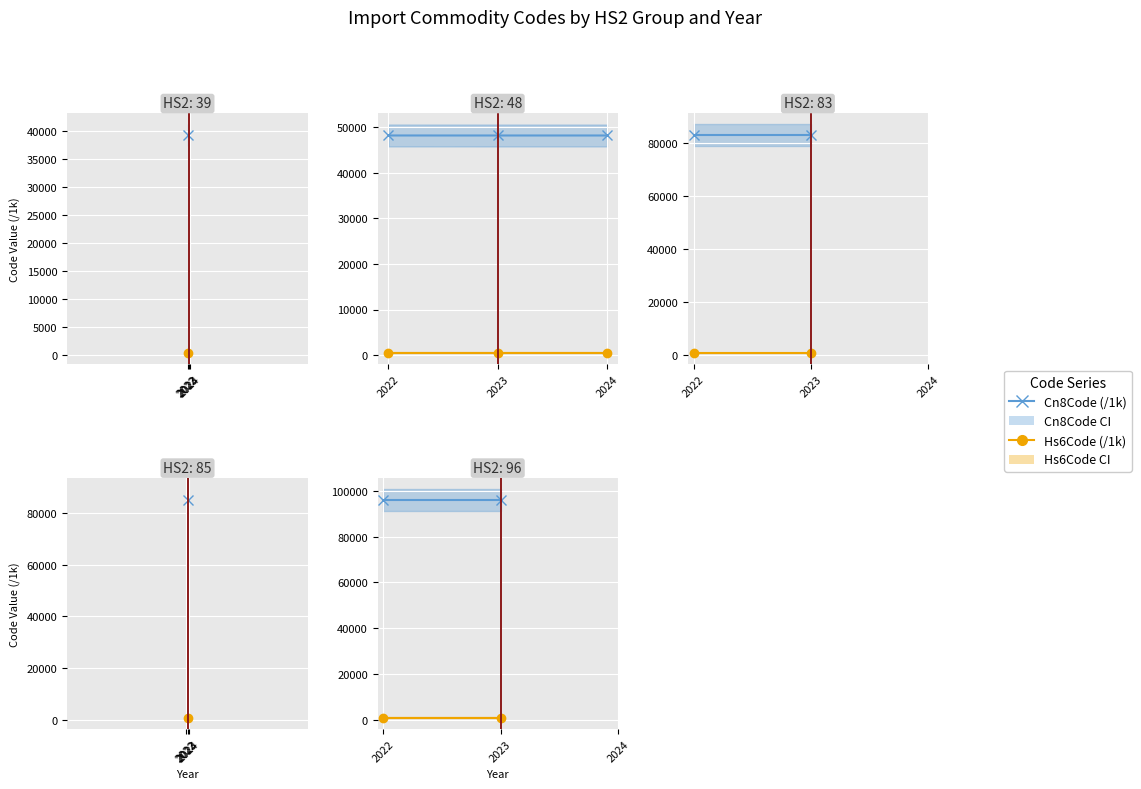

Which category has the highest value in the Hs6Code (/1k) series?

2022